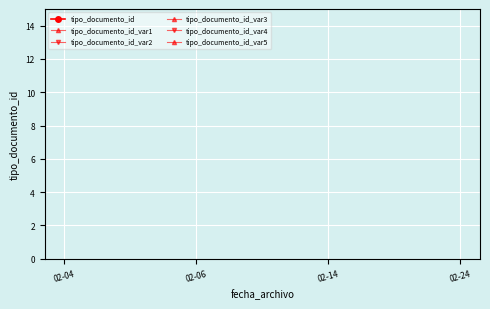

How many distinct data groups are displayed?

6